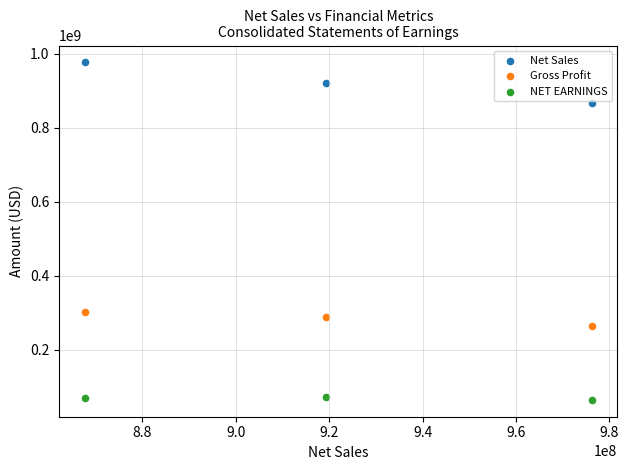

Across all data points, what is the average X value?

921130000